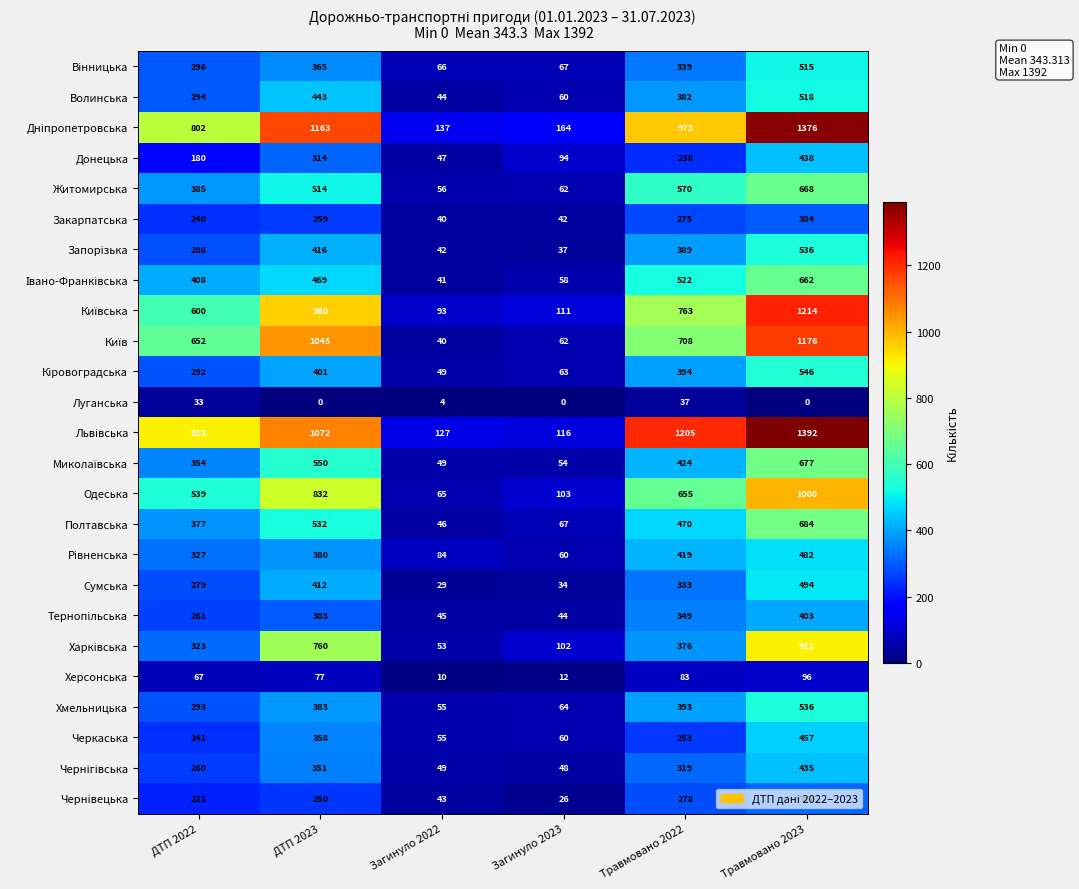

What is the total value across all series at Загинуло 2022?

1369